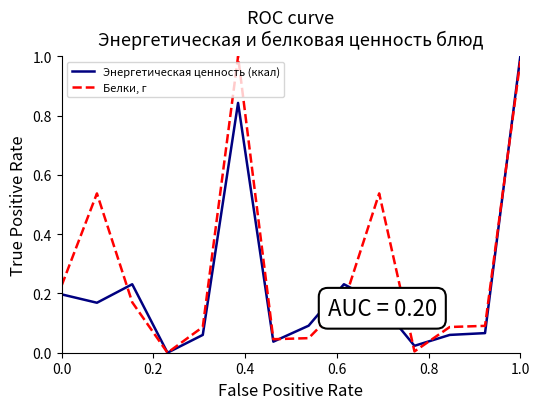

Rank the series by their average value, from highest to lowest.

Белки, г, Энергетическая ценность (ккал)